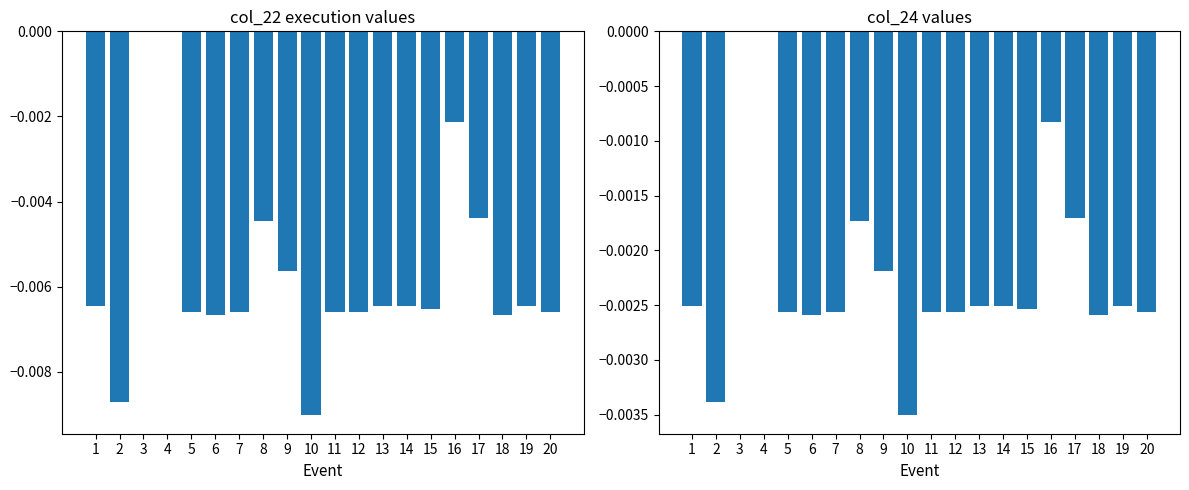

Which series has the largest total across all categories?

col_24